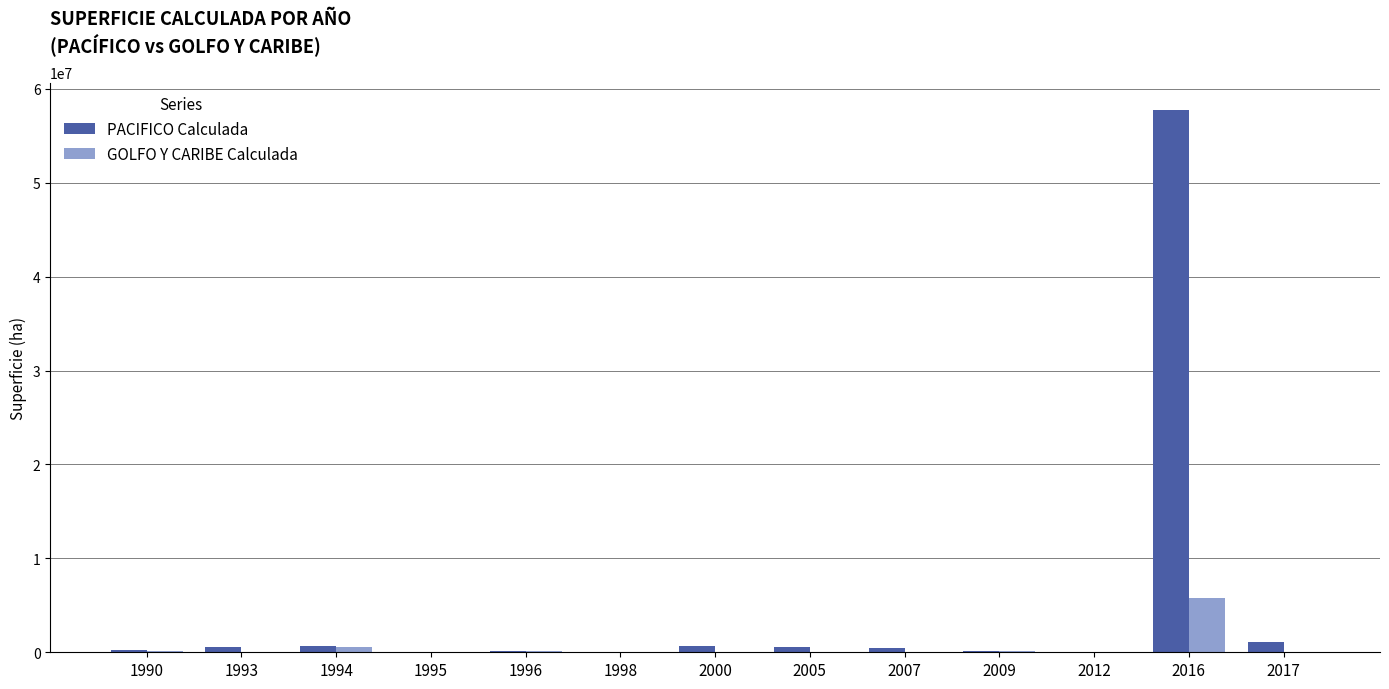

Which series has the largest total across all categories?

PACIFICO Calculada